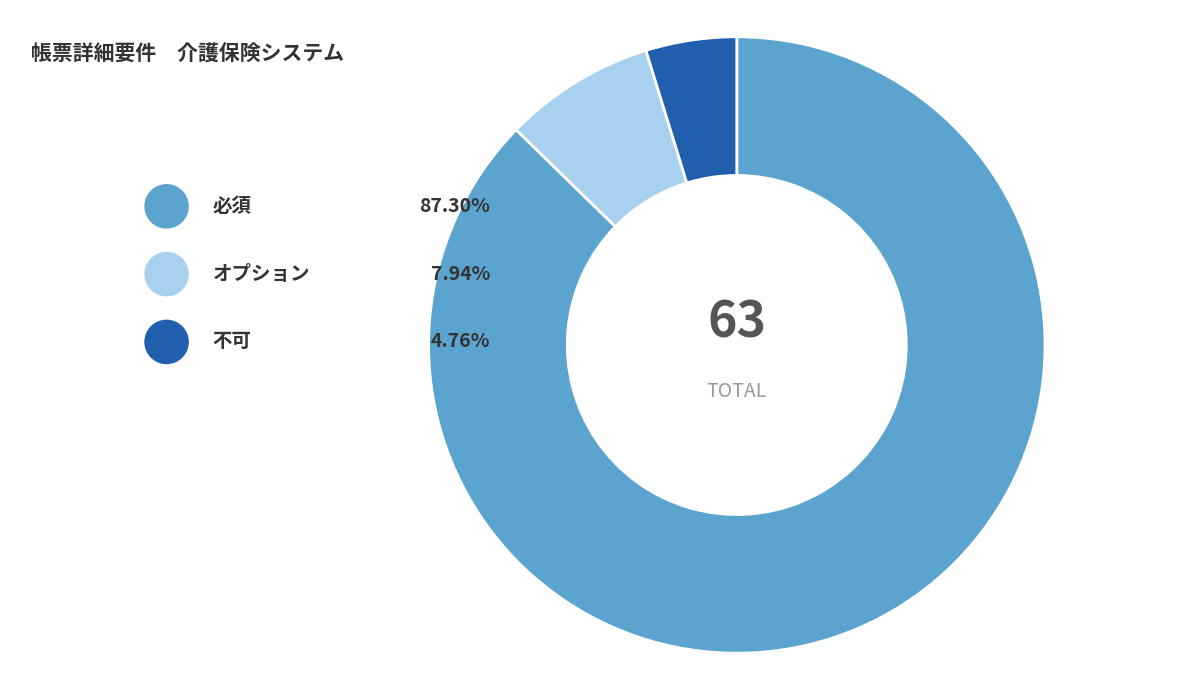

What percentage is the 不可 slice, to the nearest percent?

5%